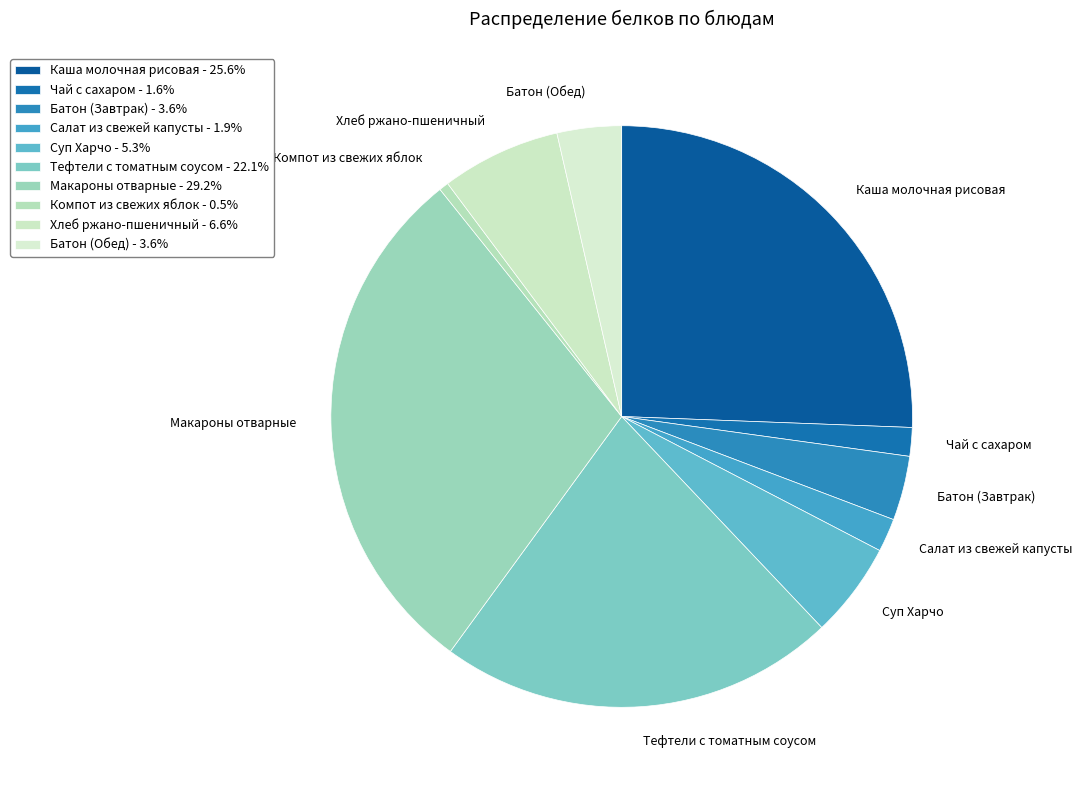

How many slices are in this pie chart?

10